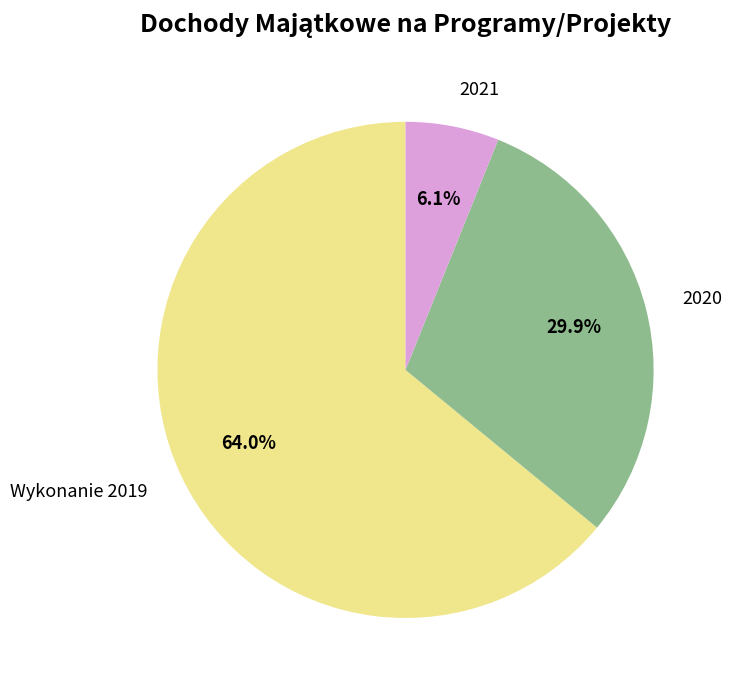

How many slices are in this pie chart?

3